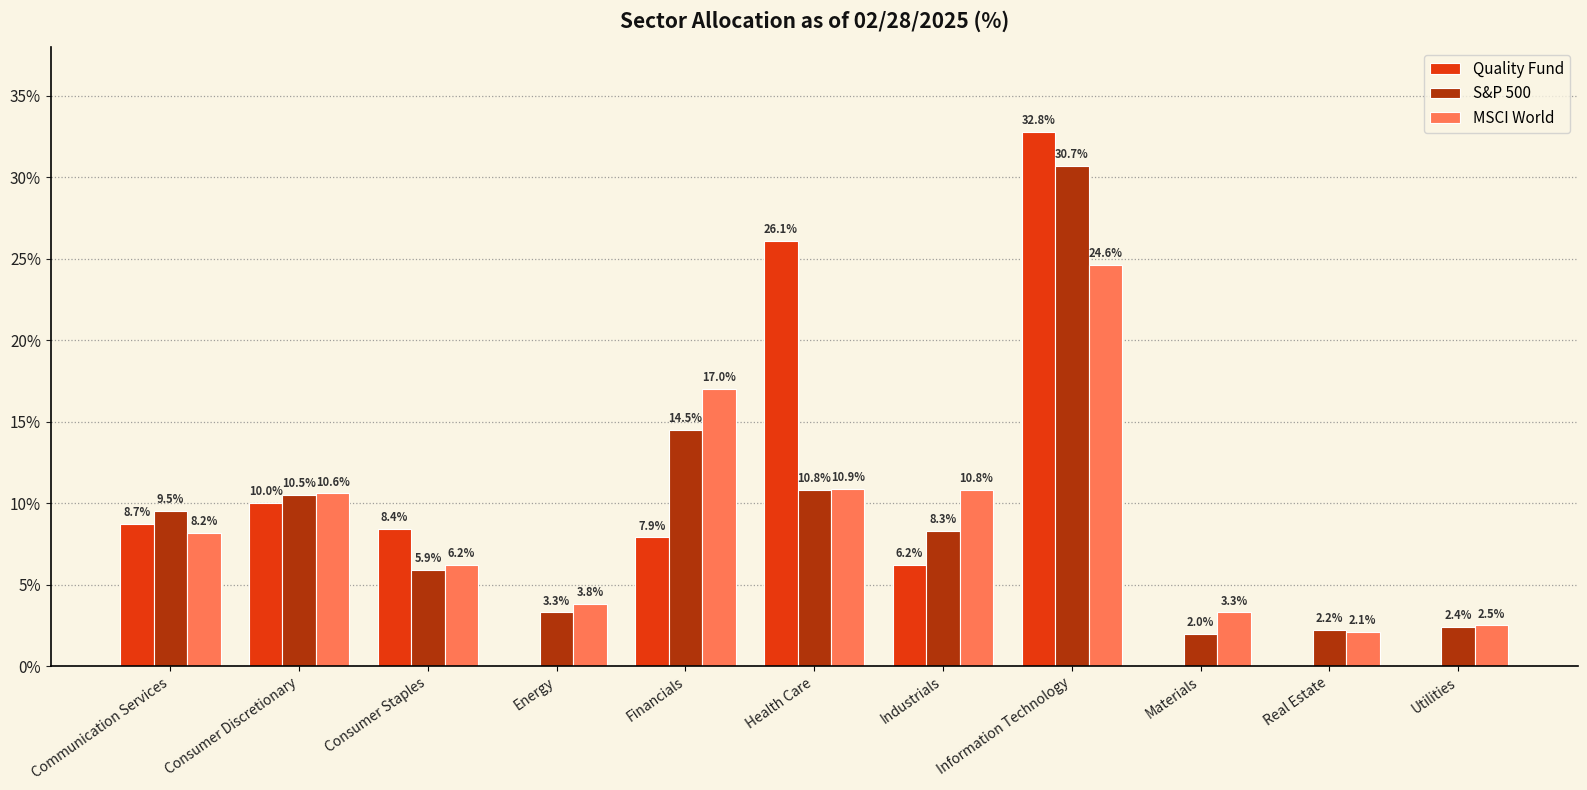

How many values in the MSCI World series exceed 8?

6